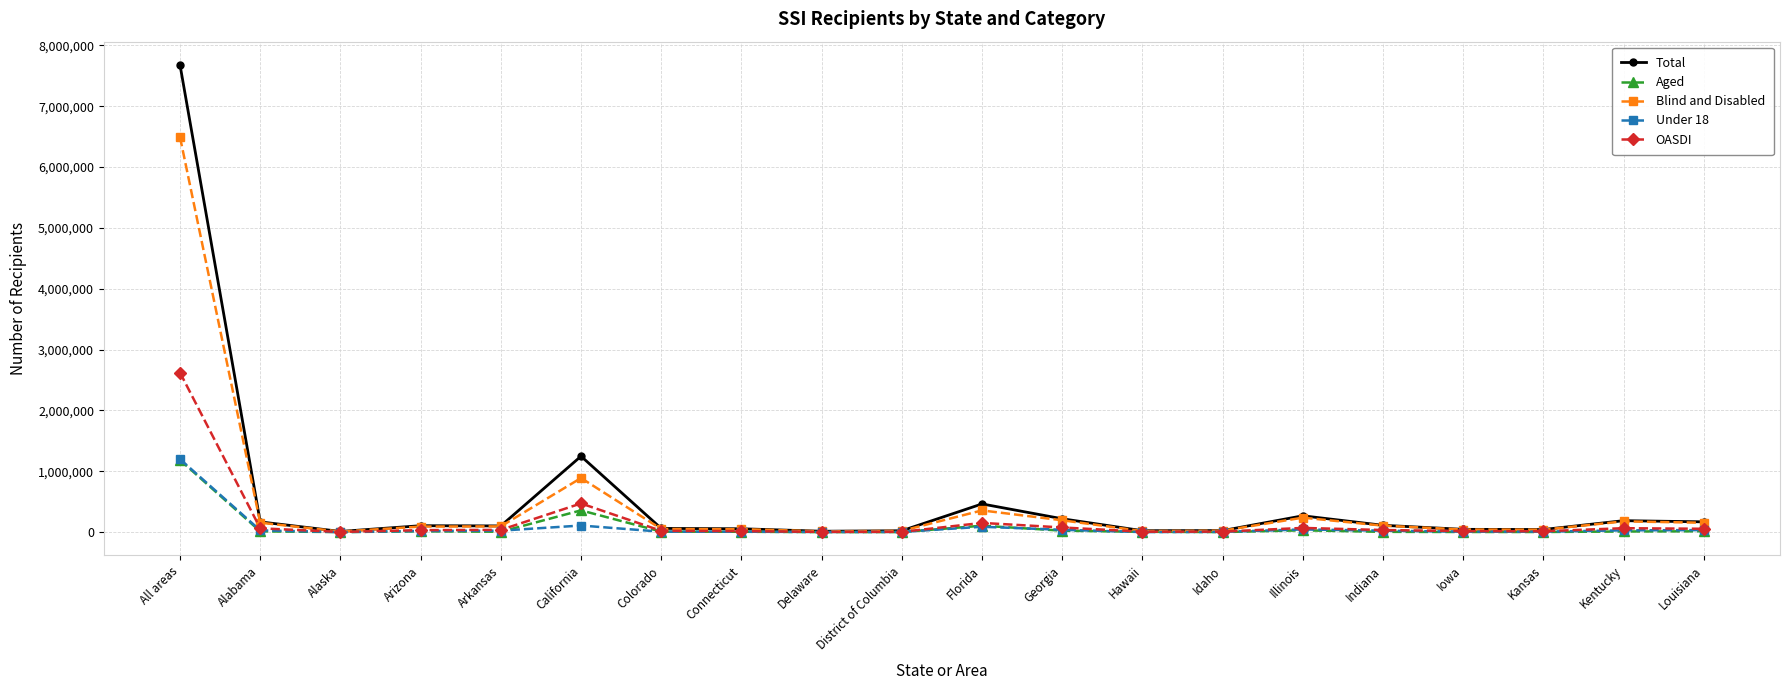

At how many categories does at least one series exceed 6691112?

1